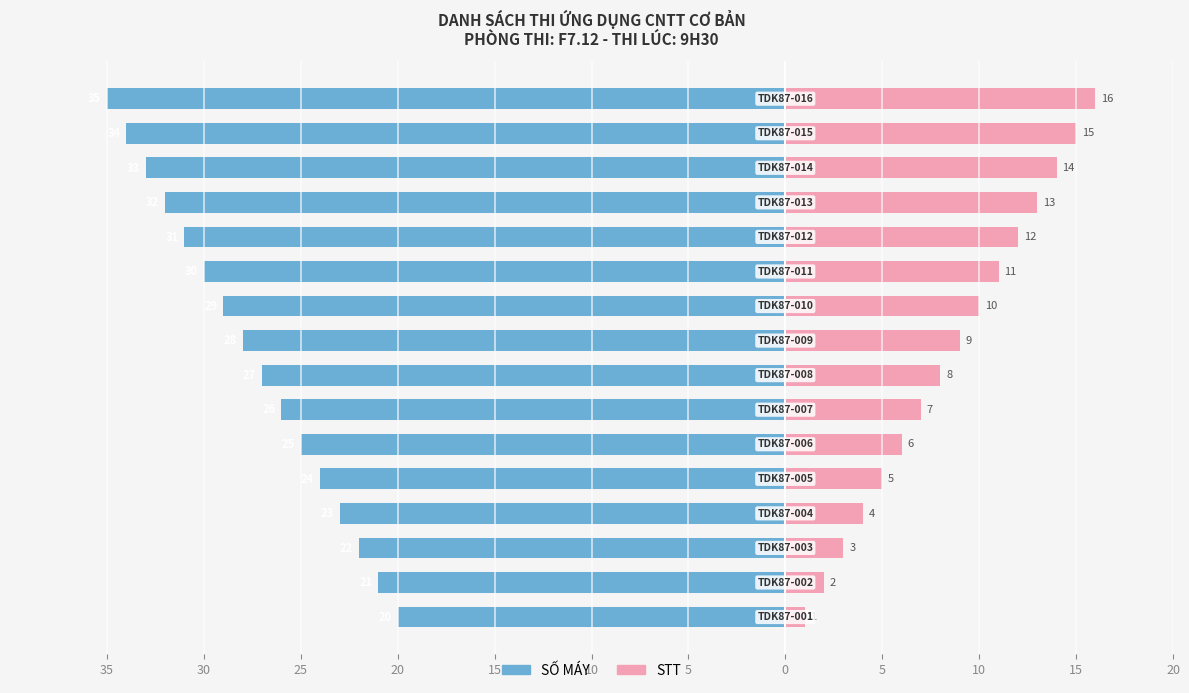

Reading left to right, what are all the values shown in this chart?

SỐ MÁY: -20	-21	-22	-23	-24	-25	-26	-27	-28	-29	-30	-31	-32	-33	-34	-35
STT: 1	2	3	4	5	6	7	8	9	10	11	12	13	14	15	16